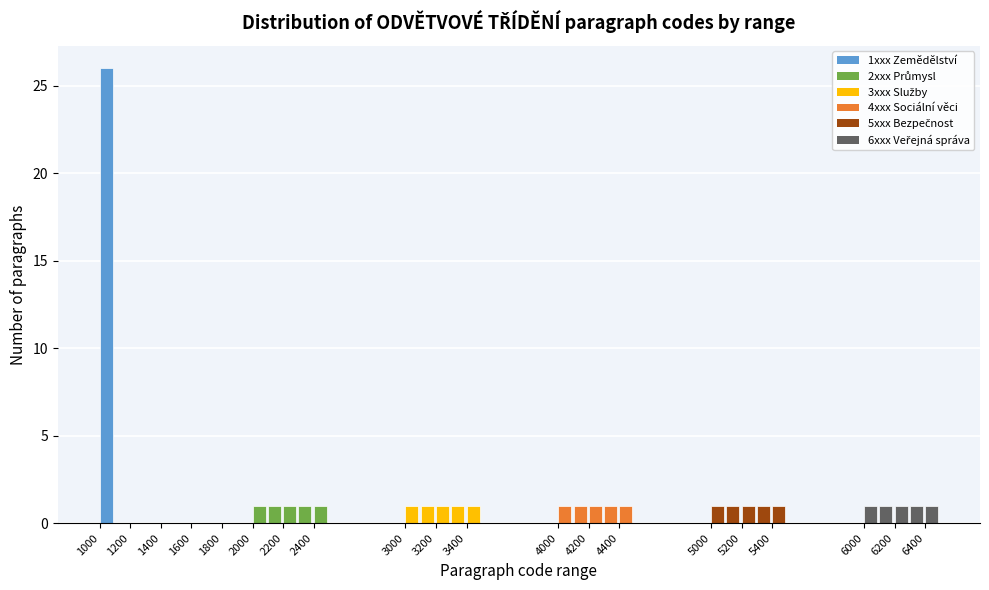

How tall is the bar that spans 2000 to 2100 on the x-axis? The values are not printed on the chart, so give them approximately, as read against the axis.

1